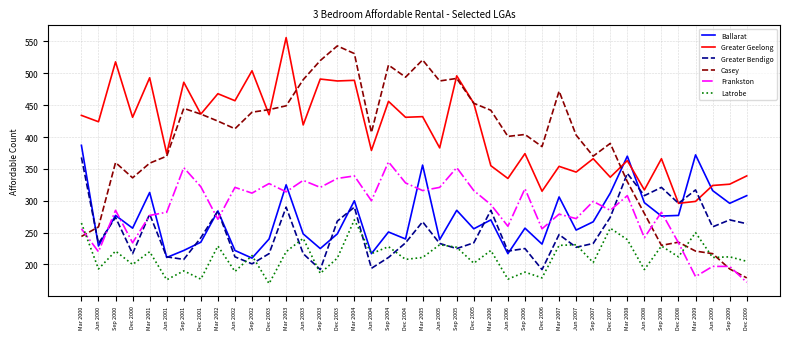

How many values in the Greater Geelong series are below 424?

20